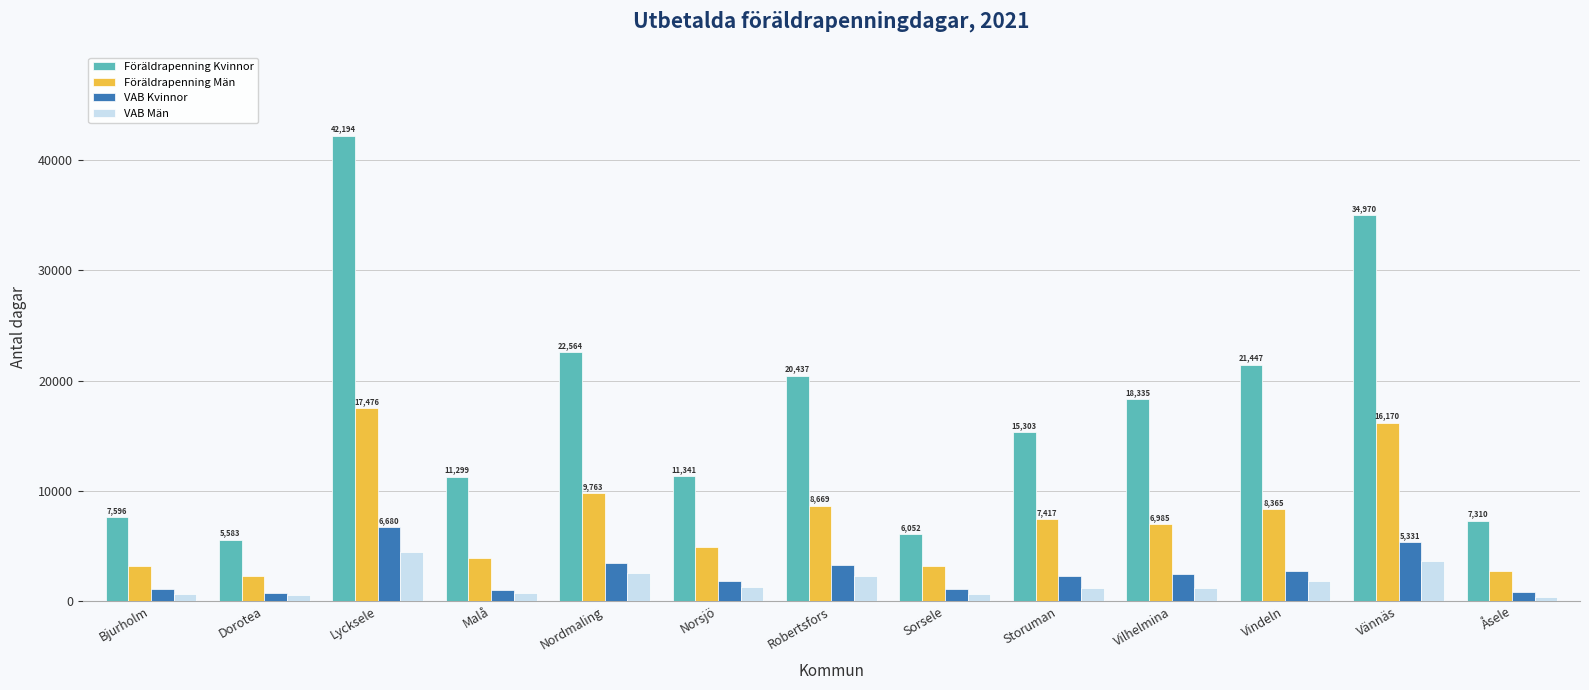

How many data points in VAB Kvinnor are less than 2240?

6